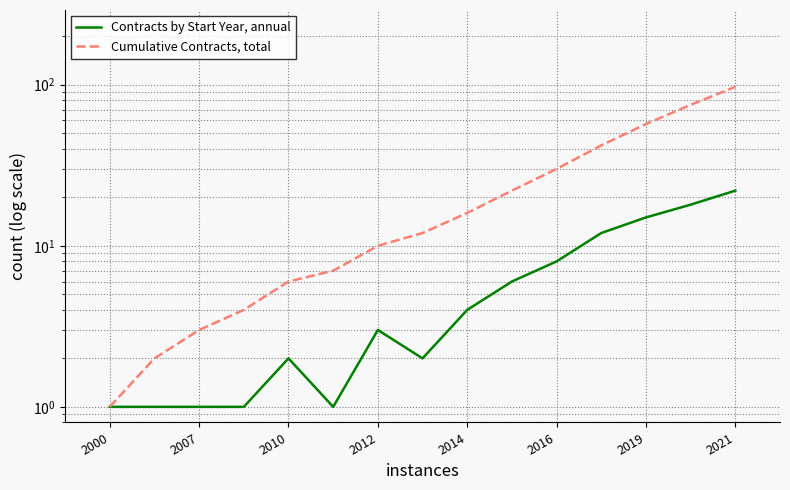

Is the value of Contracts by Start Year, annual at 2019 greater than the value of Cumulative Contracts, total at 2021?

No